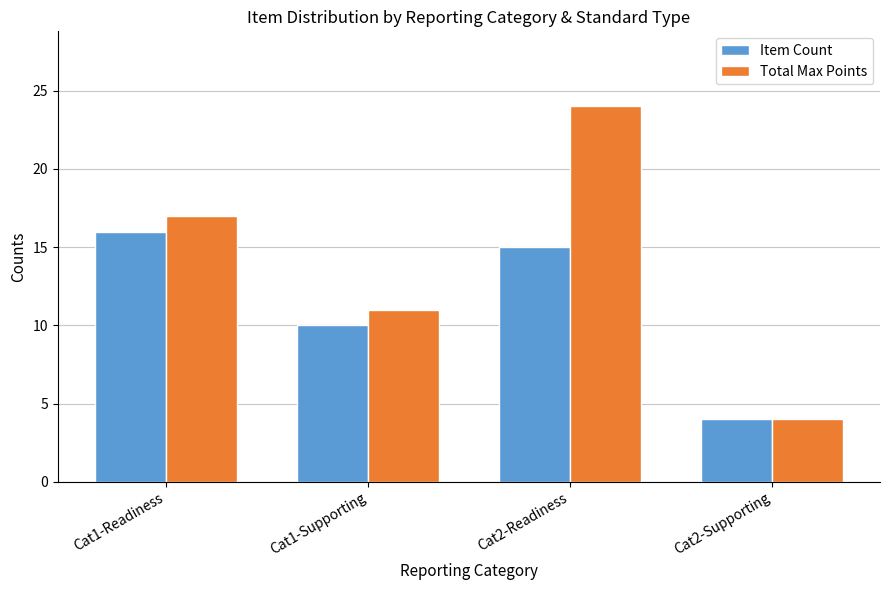

Rank the series by their maximum value, from highest to lowest.

Total Max Points, Item Count